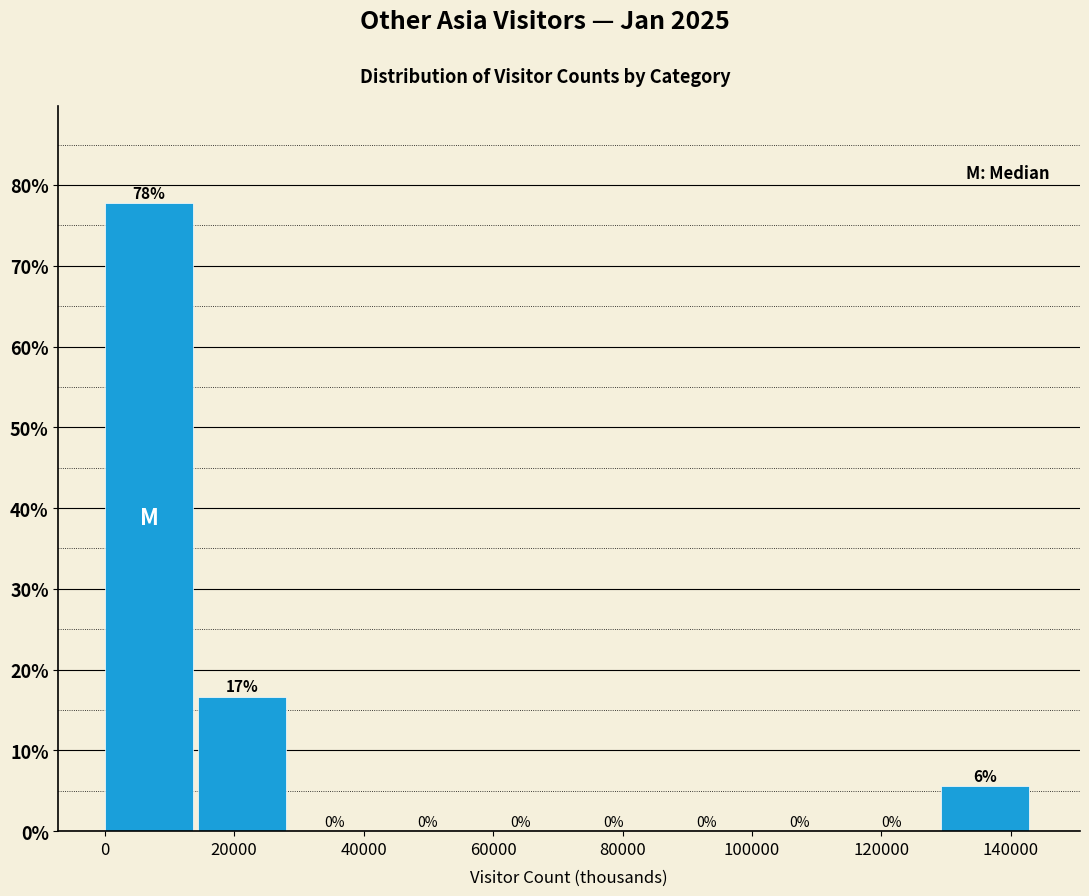

Over which range of the x-axis is the bar tallest?

0 to 14000